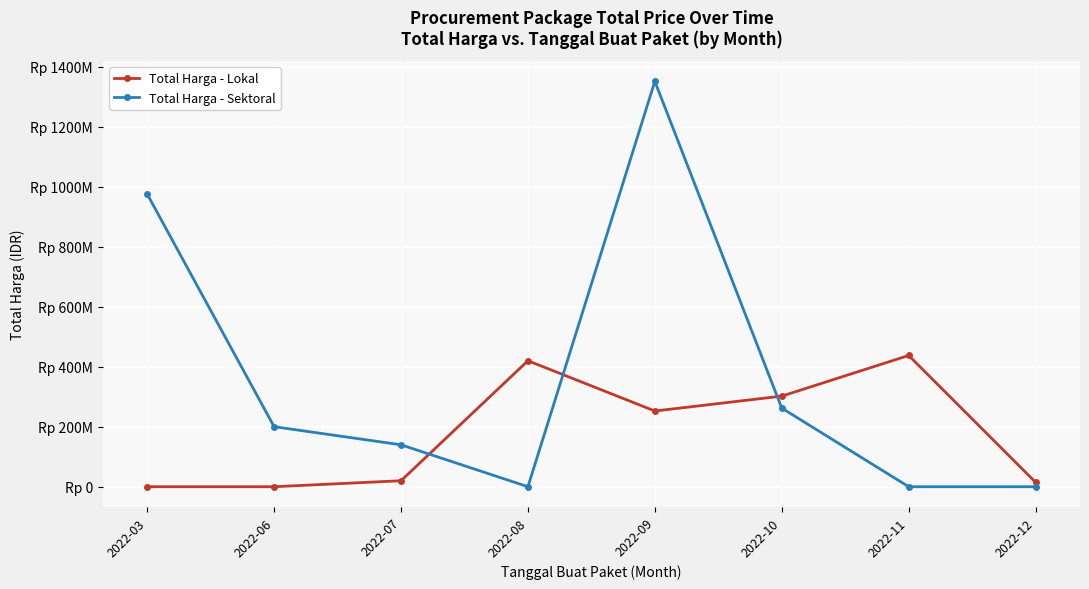

What is the spread (max minus min) of values at 2022-12?

14750000